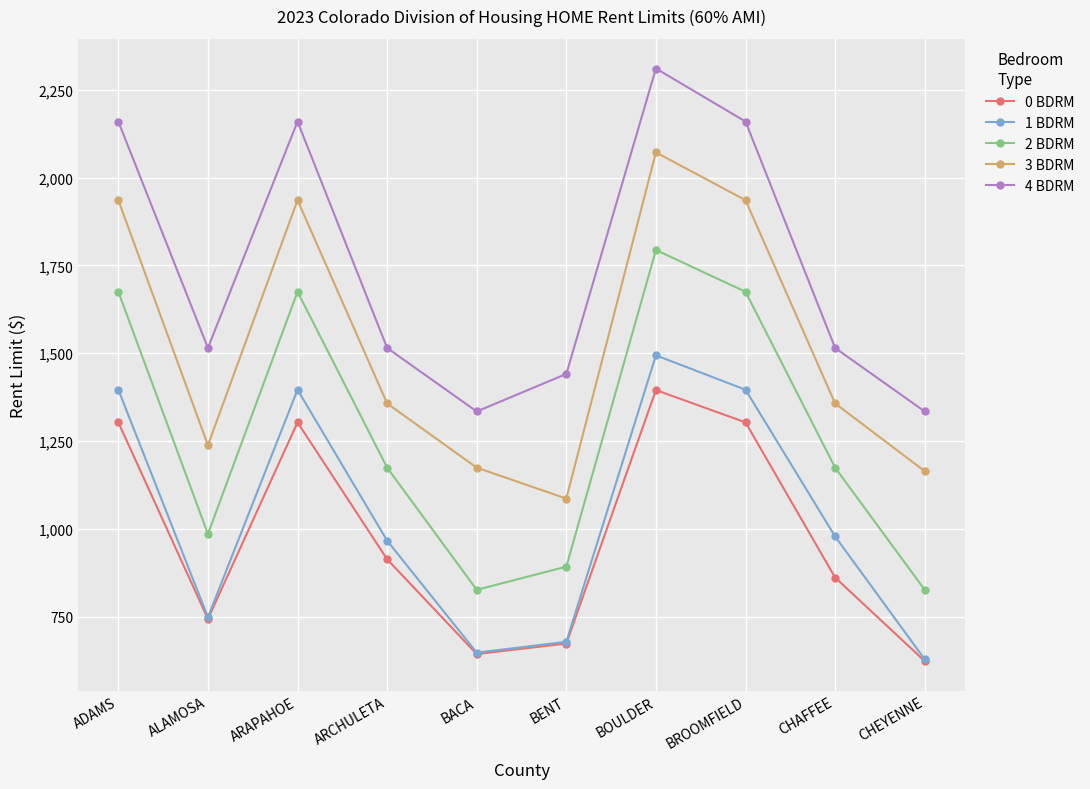

True or false: 0 BDRM and 4 BDRM intersect in this chart.

False